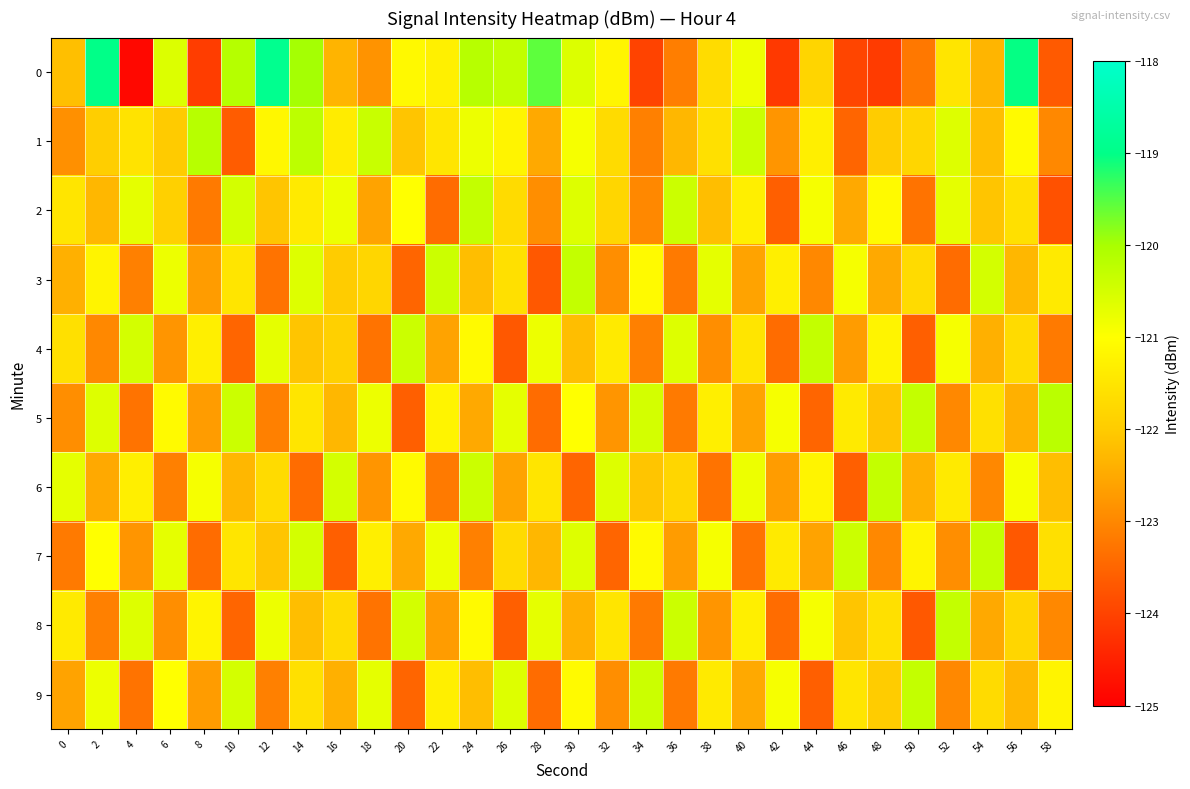

At which category is the sum across all series the highest?

30